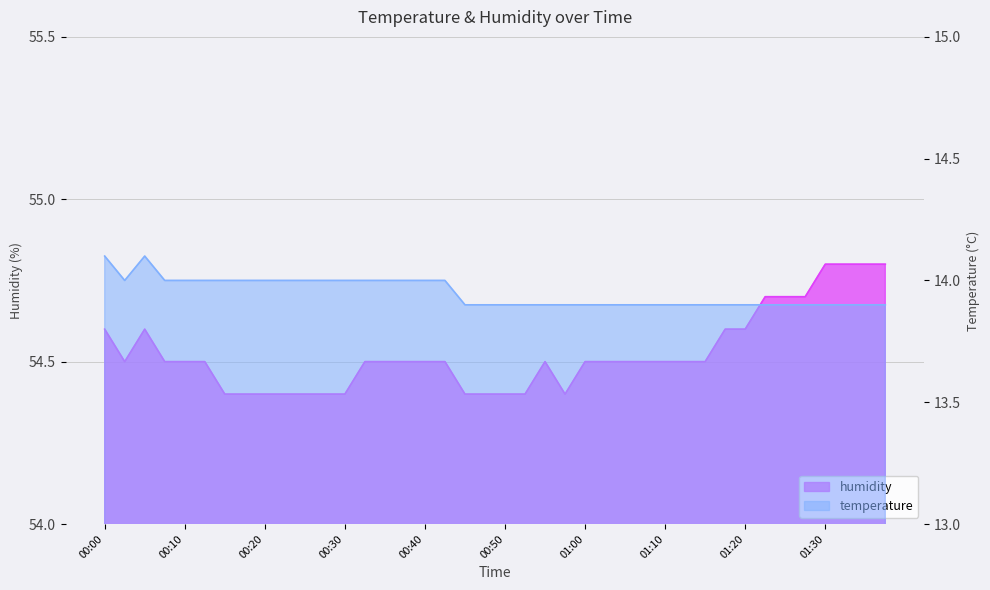

True or false: humidity has a value of 54.6 at 00:05.

True